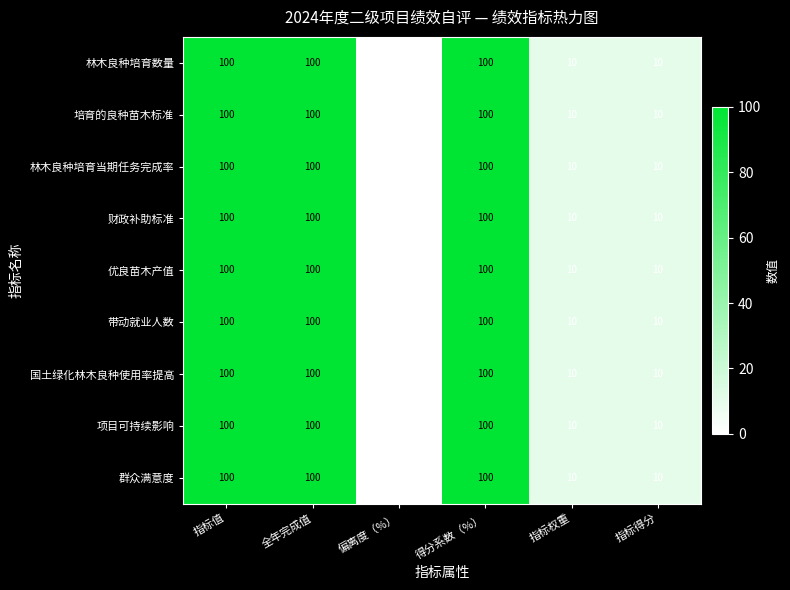

At how many categories does at least one series exceed 28?

3